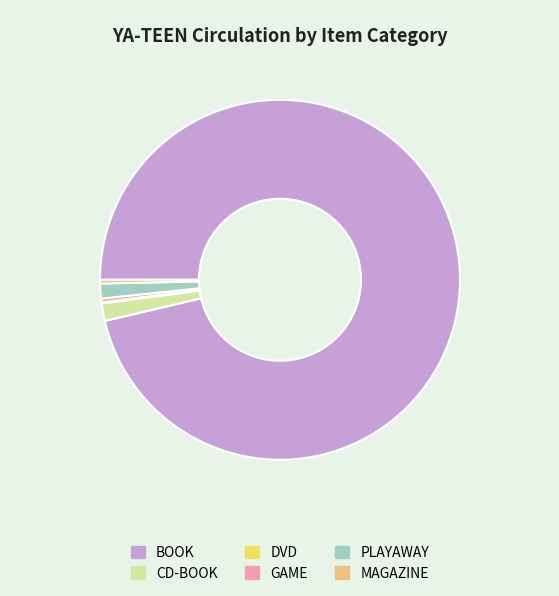

Which slice is the largest?

BOOK